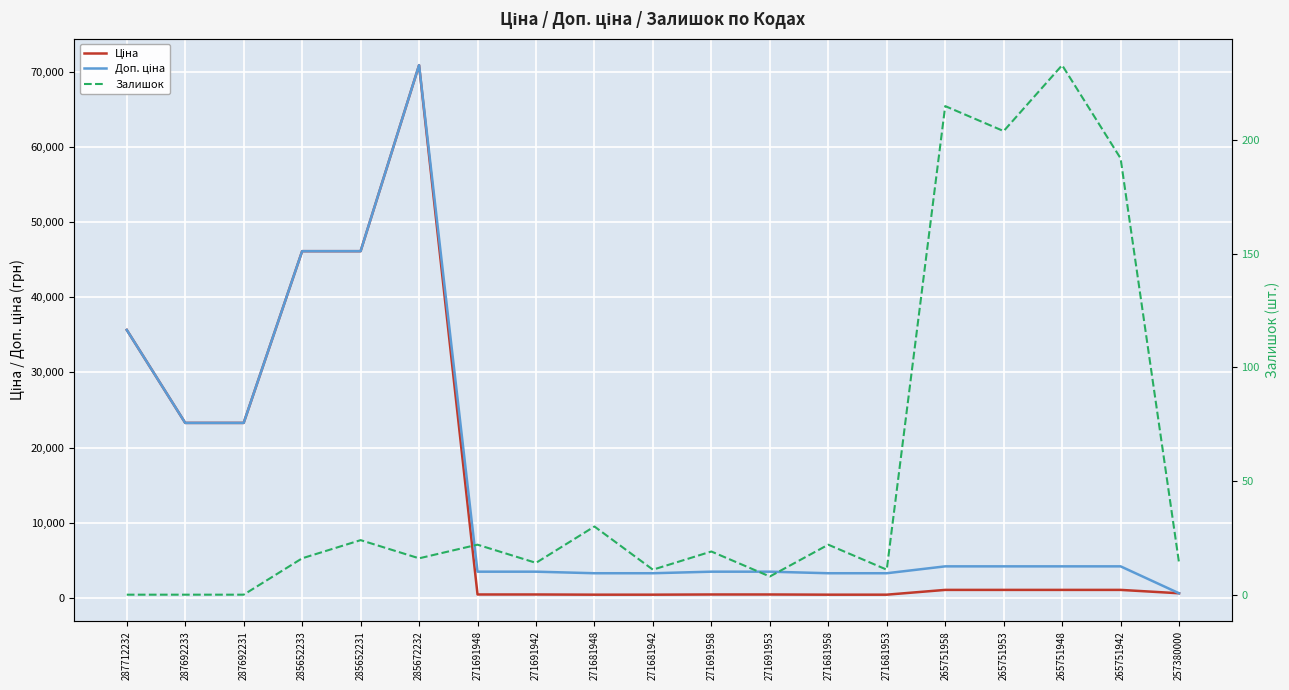

What is the sum of all Залишок values?

1051.0